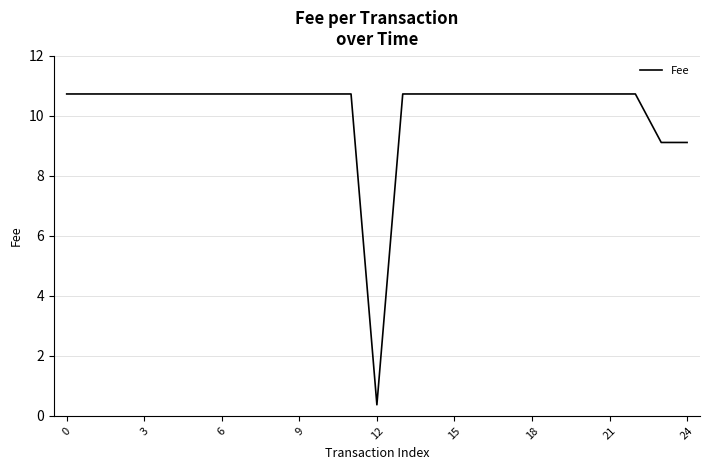

What is the smallest value displayed?

0.4